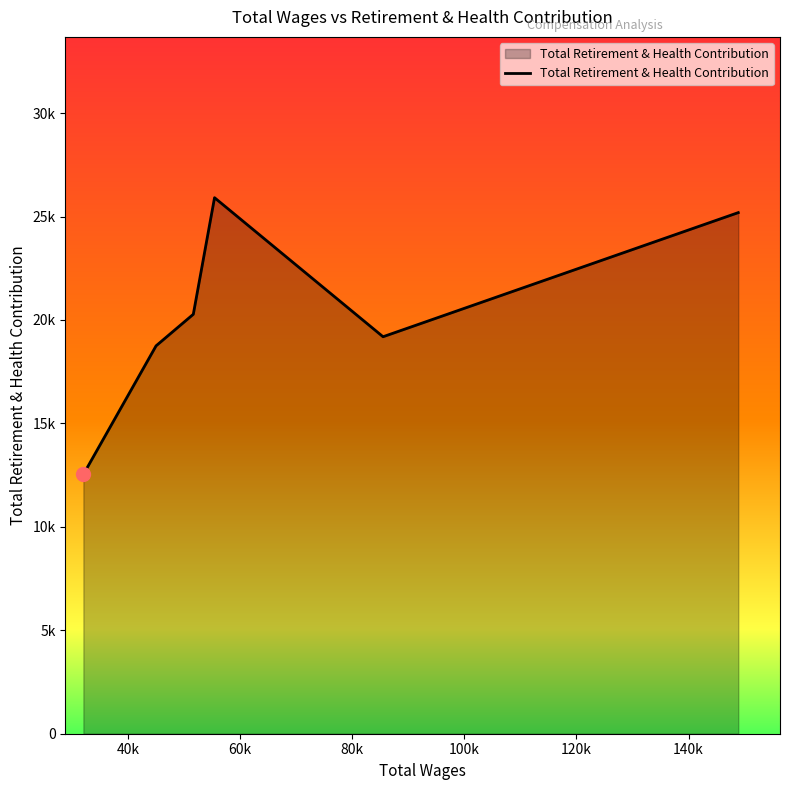

Does the chart display data point markers on the line(s)?

No